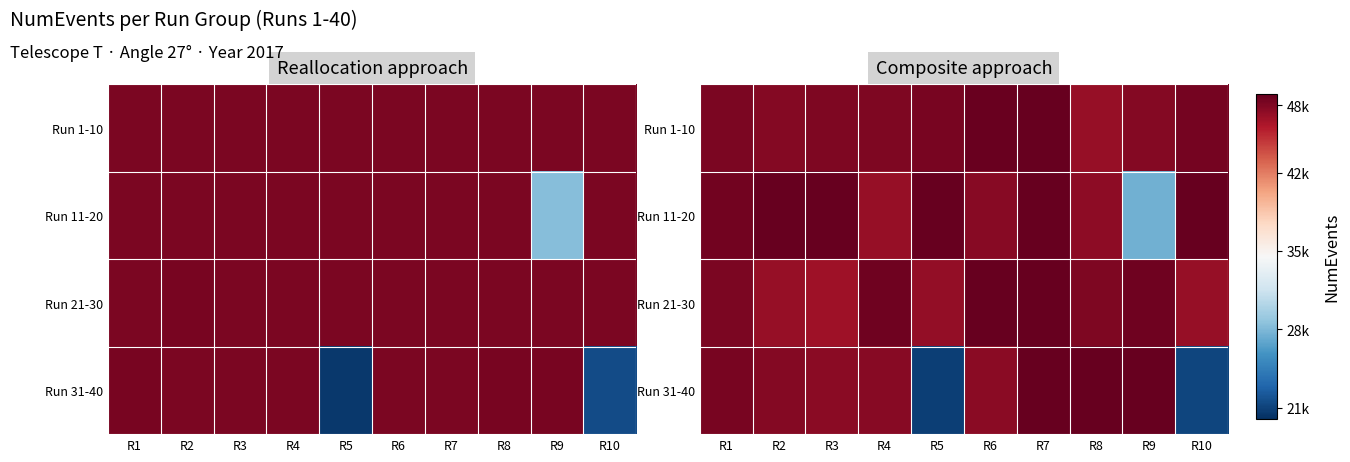

At which category is the sum across all series the highest?

R7